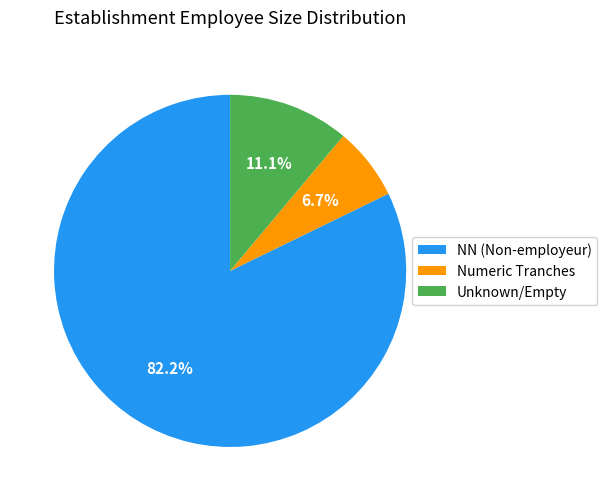

To the nearest percent, what is the average slice percentage?

33%